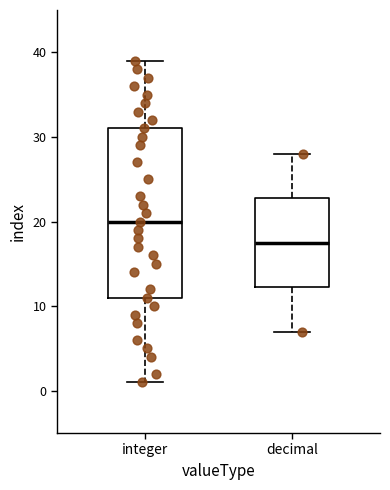

Which box has the lowest median line?

decimal